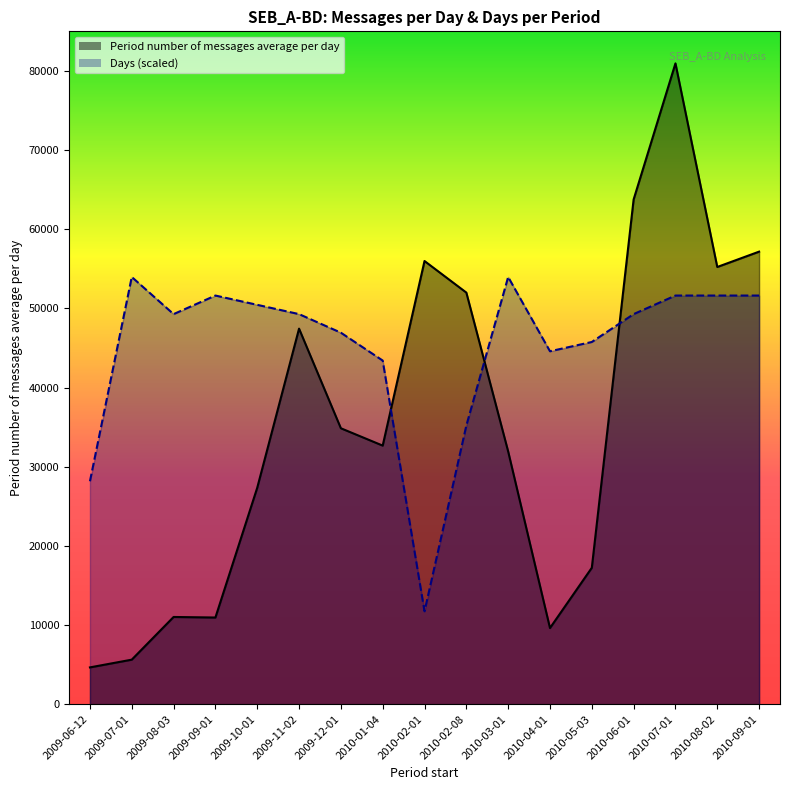

Where does the Period number of messages average per day series first go above 32668?

2009-11-02